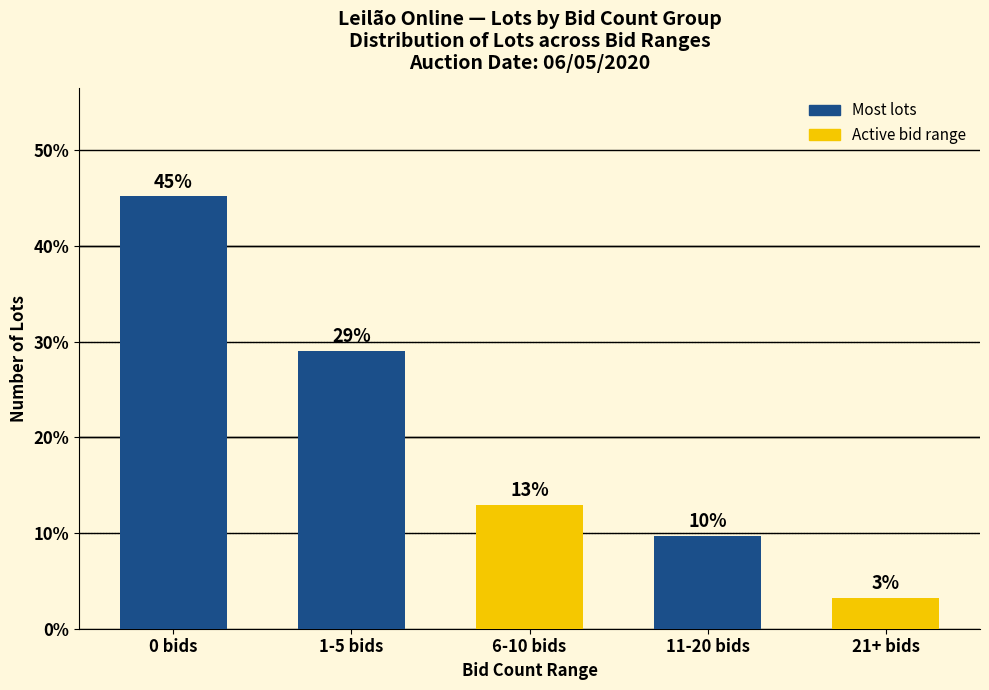

What position from the right is 6-10 bids?

3